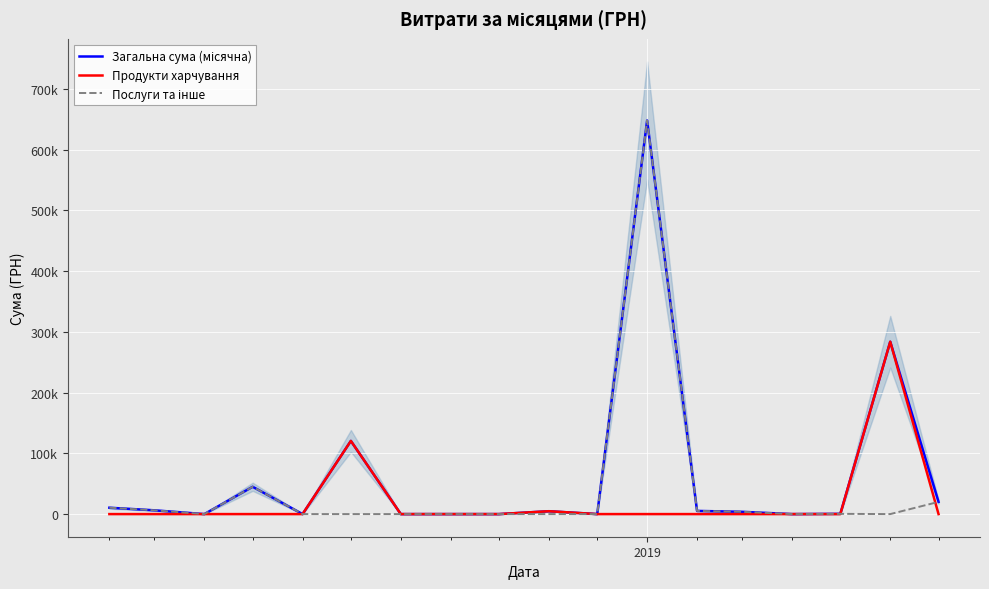

Which series has the widest spread of values?

Загальна сума (місячна)